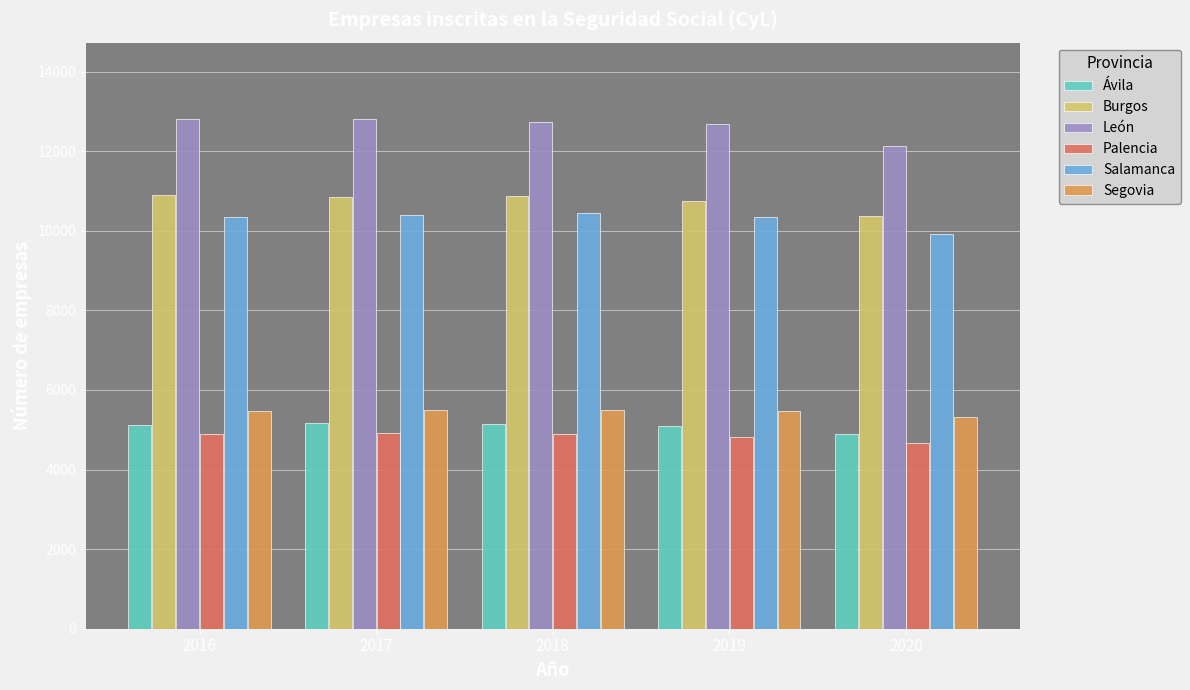

What is the value of the León bar at the 4th from the left?

12688